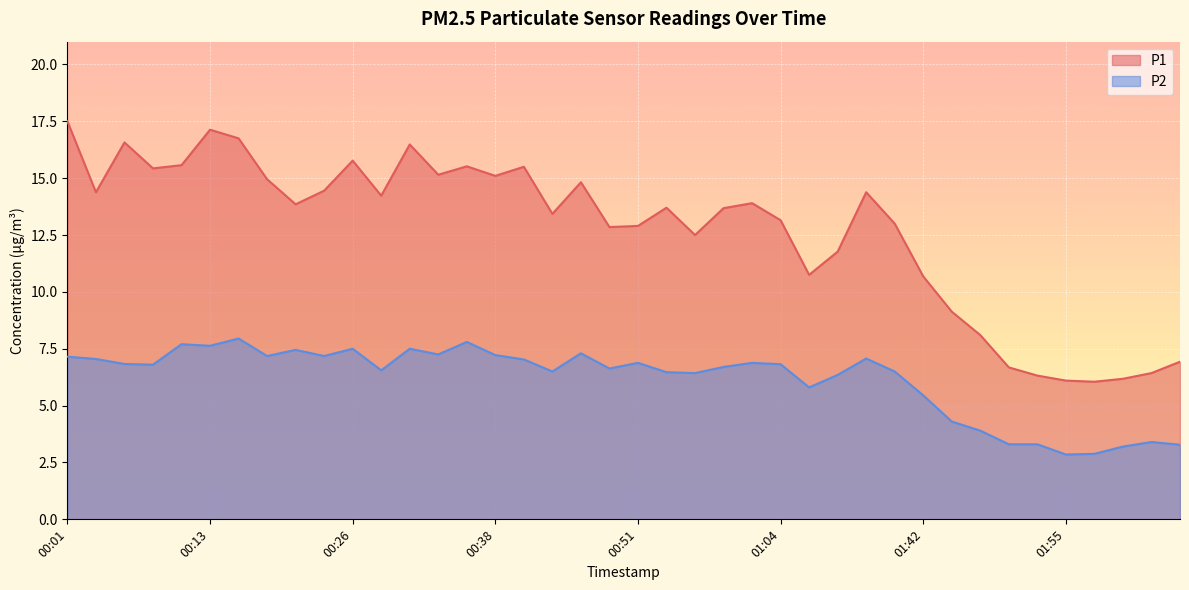

What is the highest value of the P1 series?

17.5